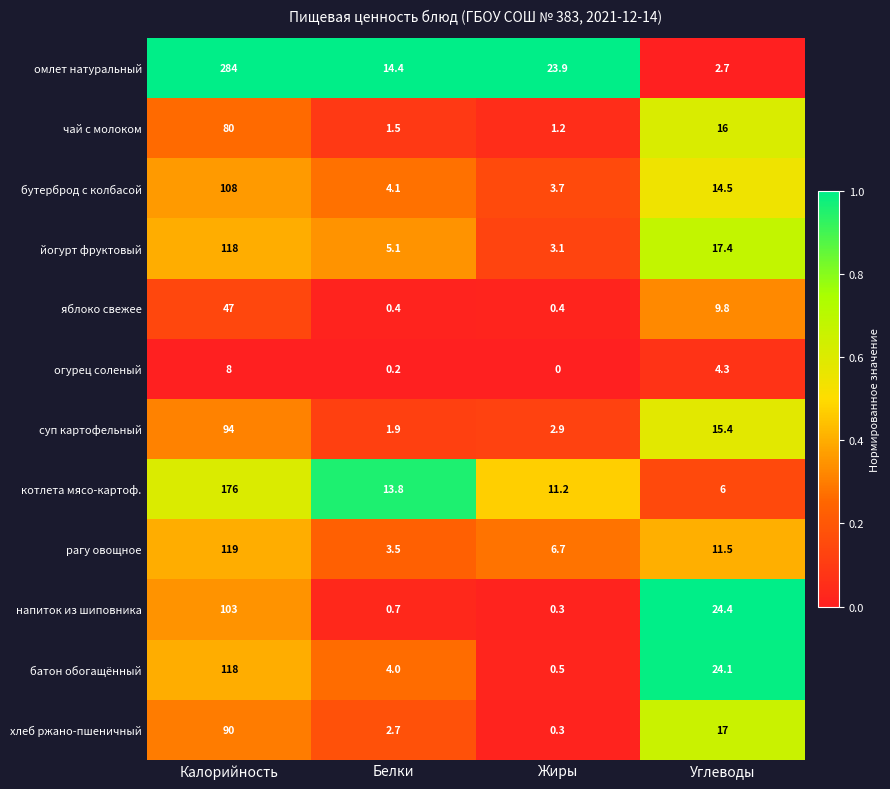

Is it true that хлеб ржано-пшеничный equals 6.7 at Углеводы?

False